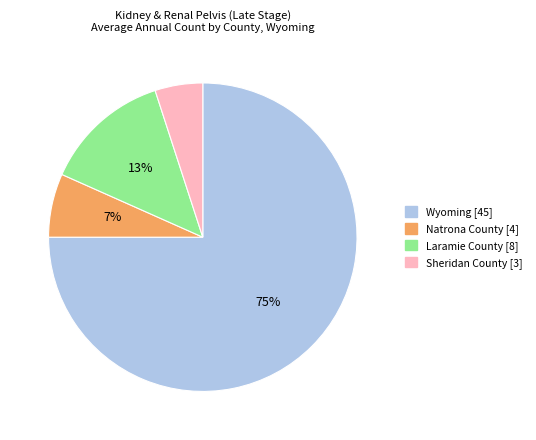

How many slices are in this pie chart?

4